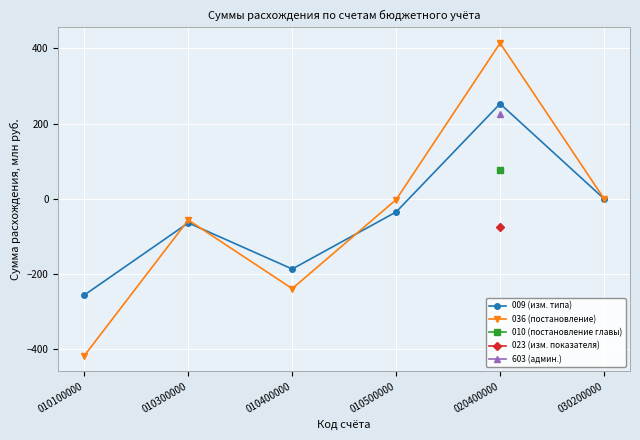

What is the value of the 036 (постановление) point at the 2nd from the left?

-56.9